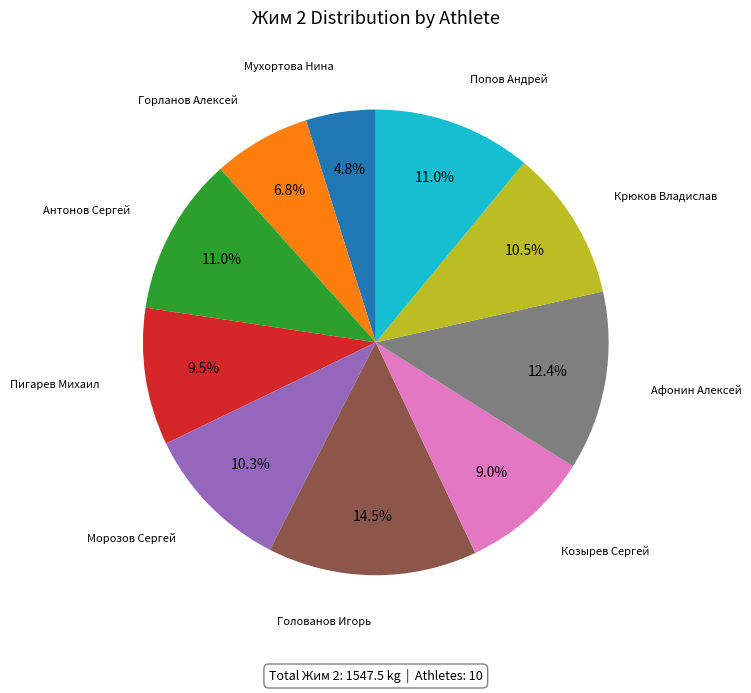

Is there any slice that represents more than half of the pie?

No